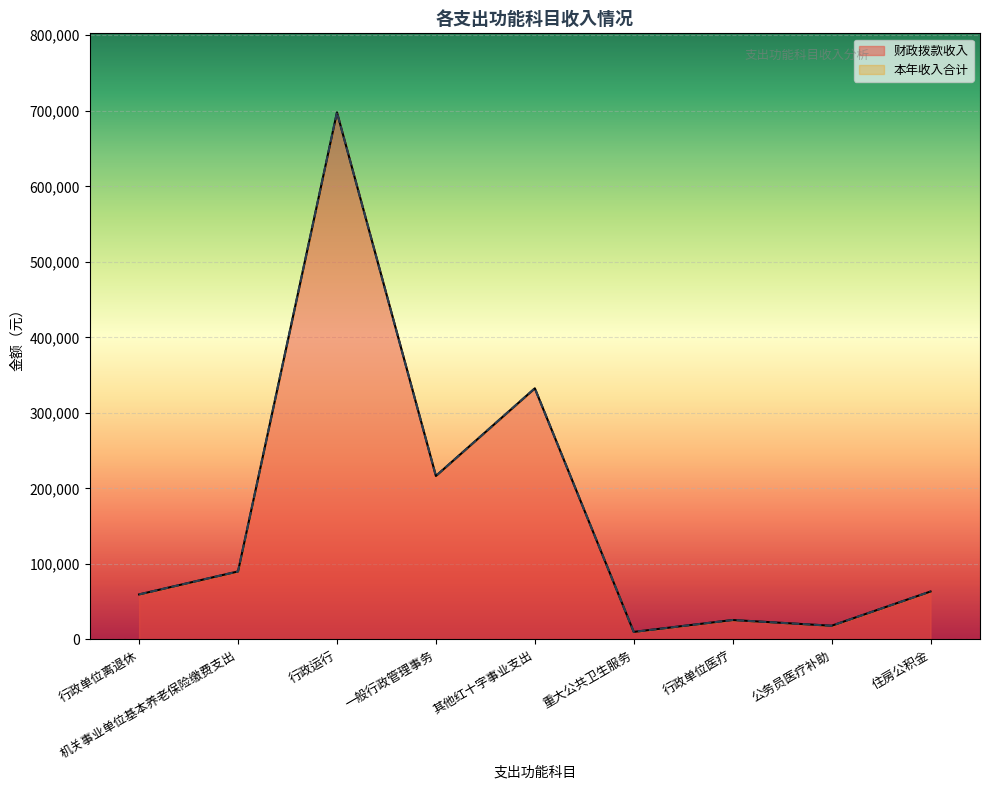

What is the approximate value of 本年收入合计 at 行政单位离退休?

59641.0